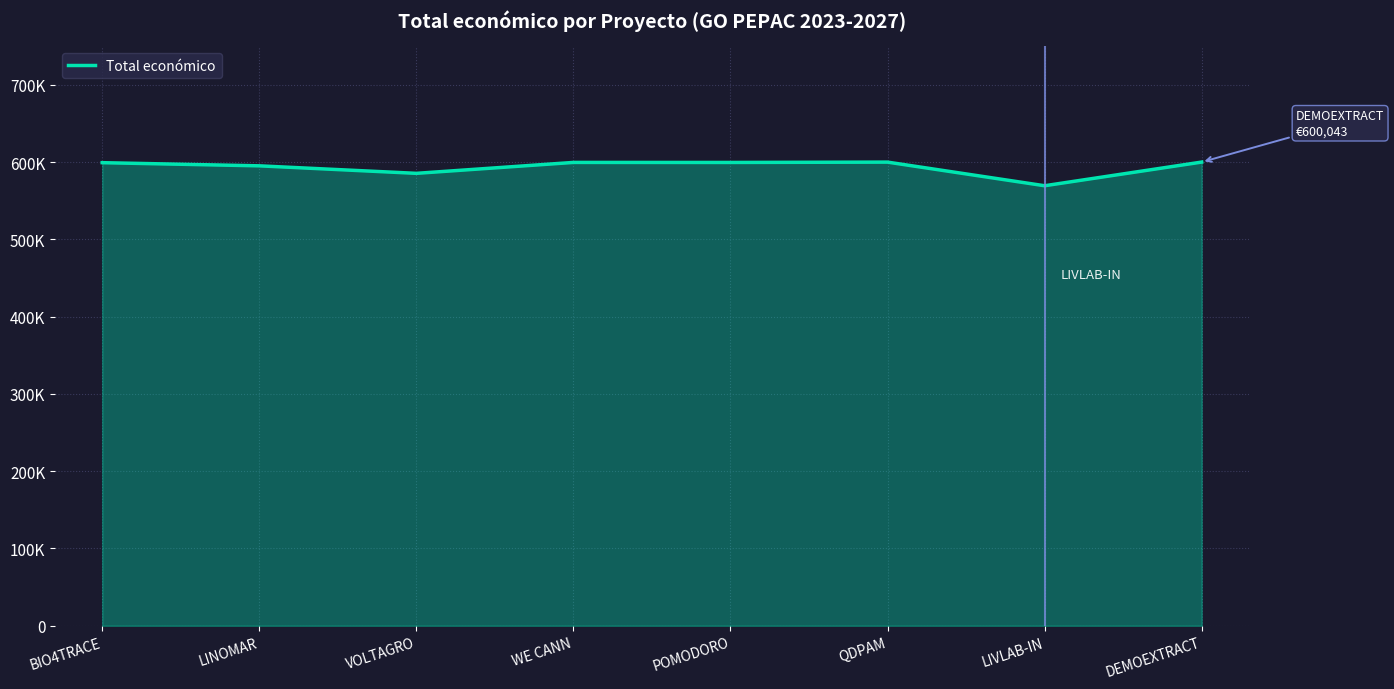

What is the label of the 8th point from the right?

BIO4TRACE